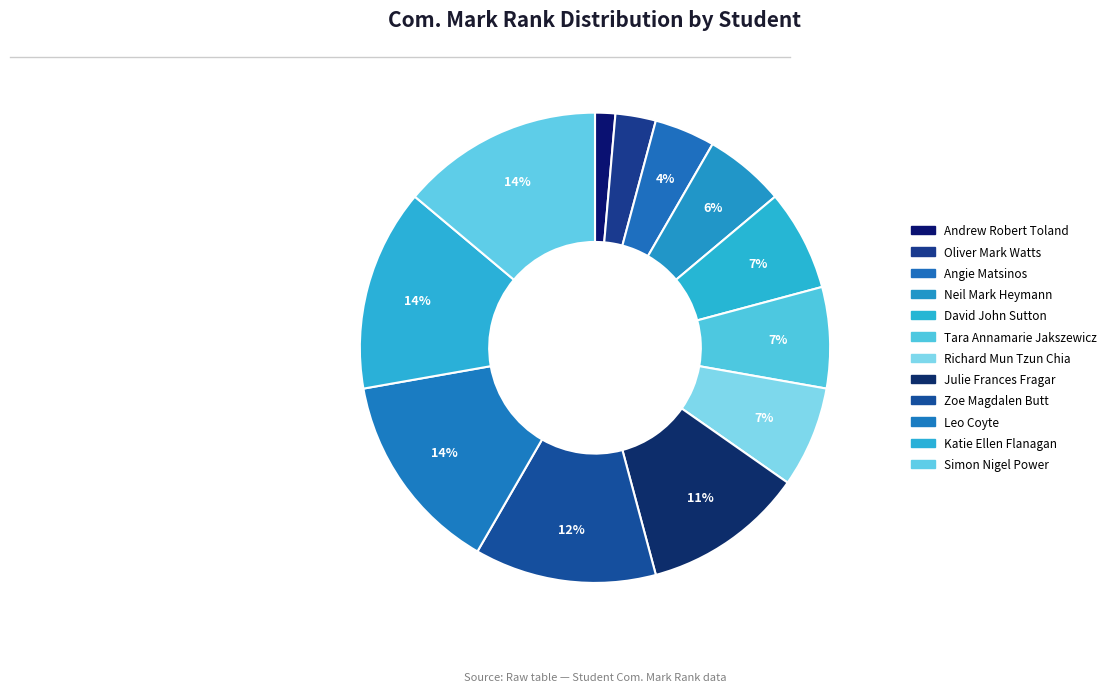

The Katie Ellen Flanagan slice represents 14% of the pie. True or false?

True